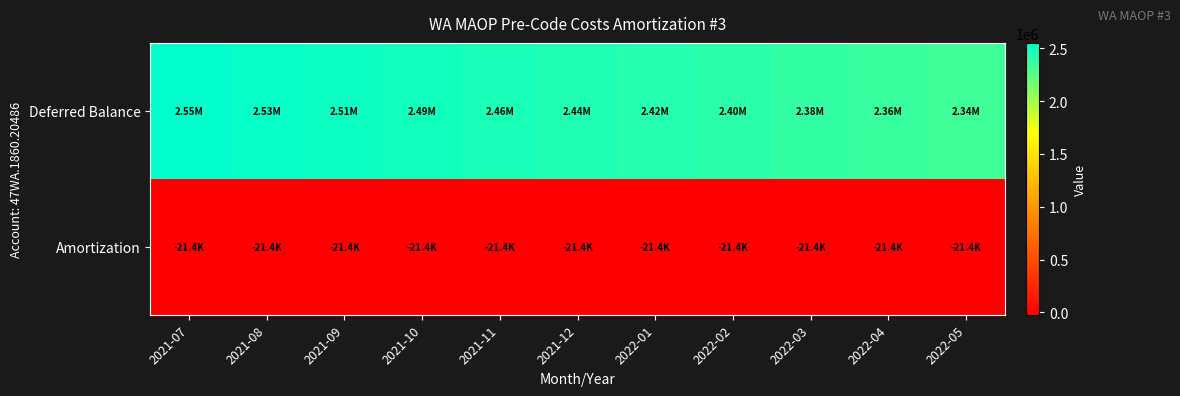

List the series in order of their peak value, highest first.

Deferred Balance, Amortization